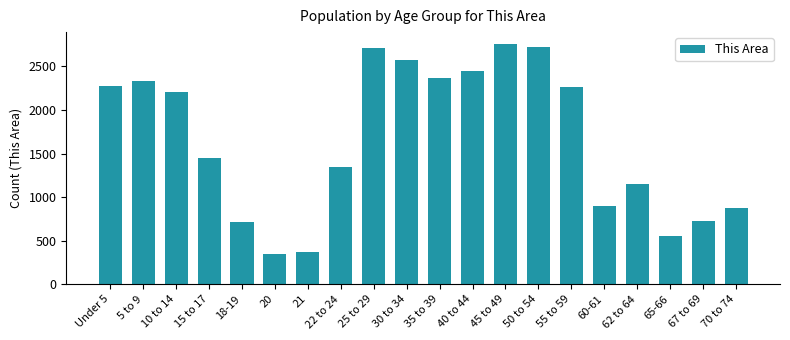

Read the value at 60-61.

902